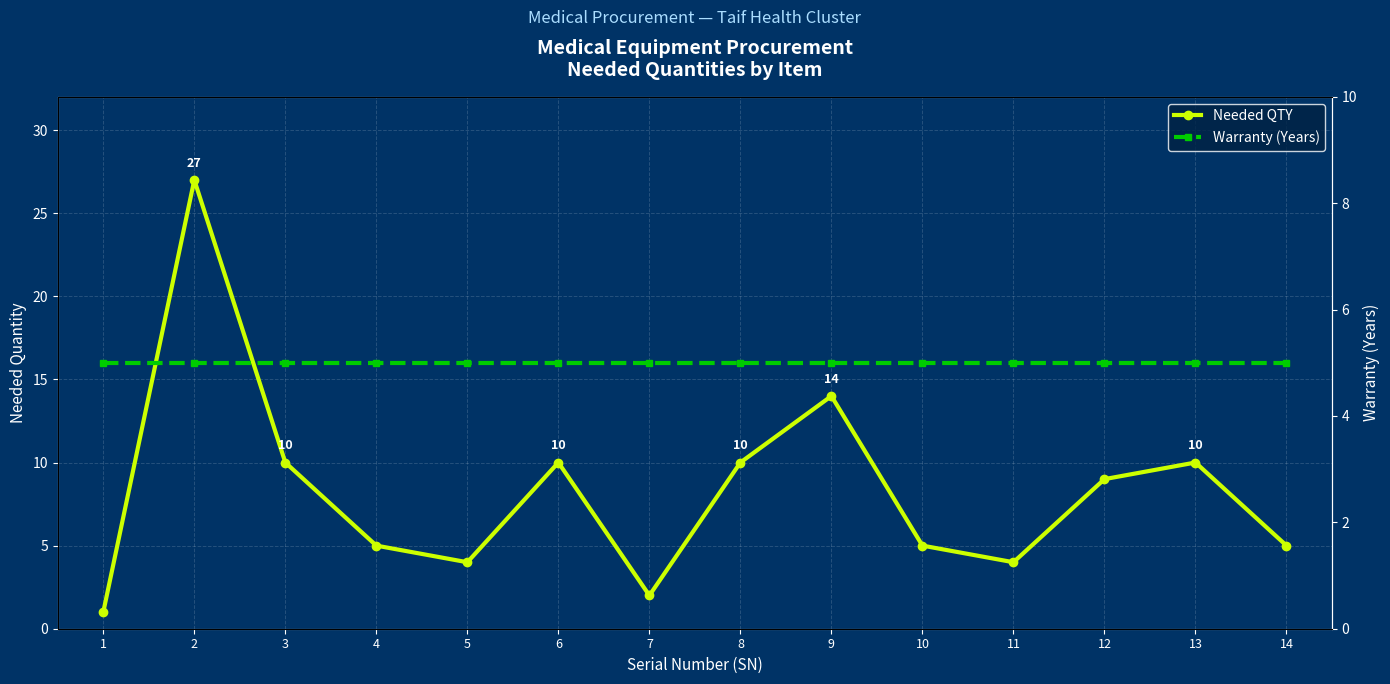

At 9, list the series in order from largest to smallest.

Needed QTY, Warranty (Years)